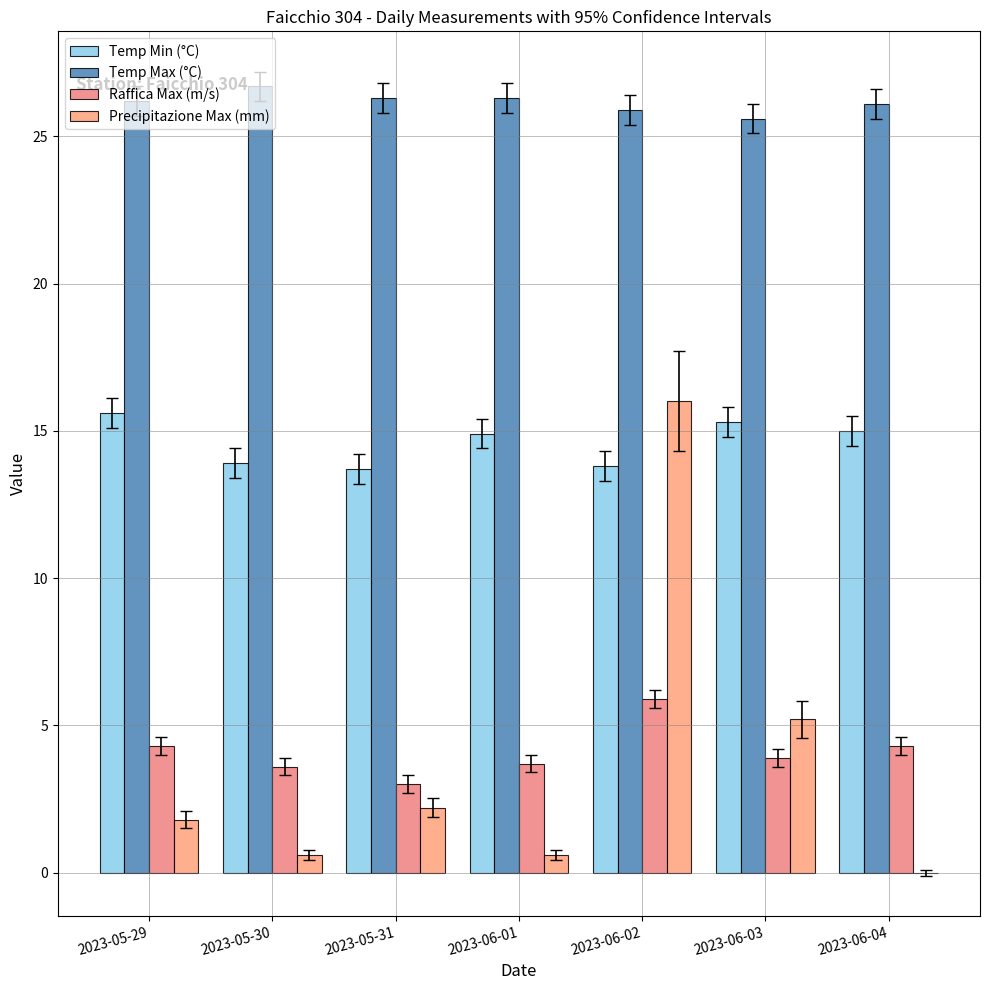

At which label does Temp Min (°C) reach its peak?

2023-05-29